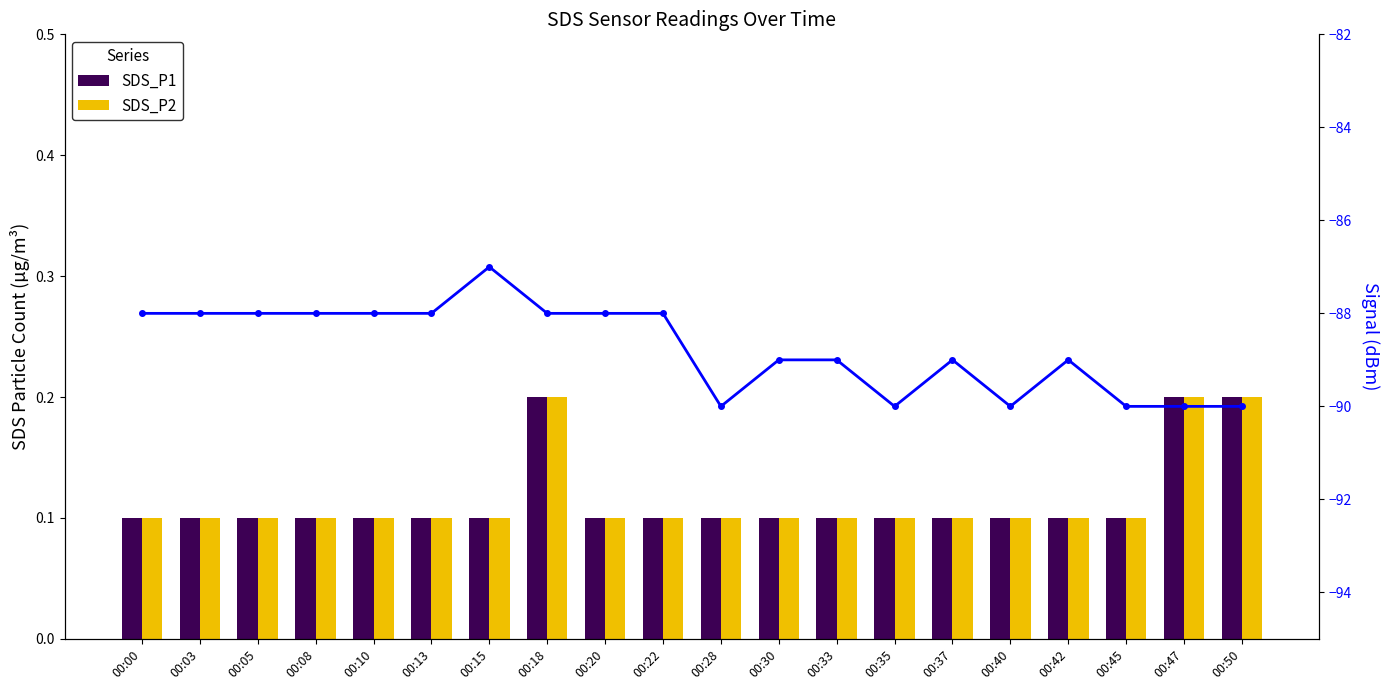

Which has a higher value, 00:45 or 00:05?

00:45